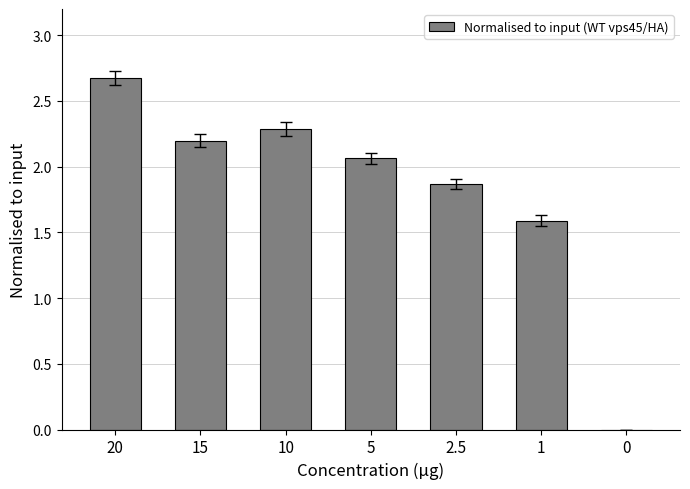

What is the change in value from 1 to 0?

-1.6